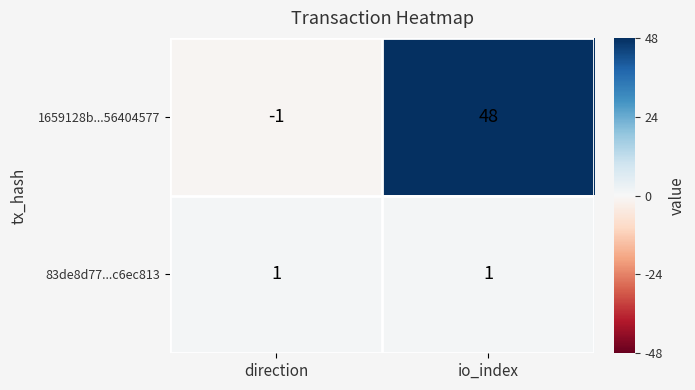

True or false: 1659128b...56404577 has a value of 48 at io_index.

True